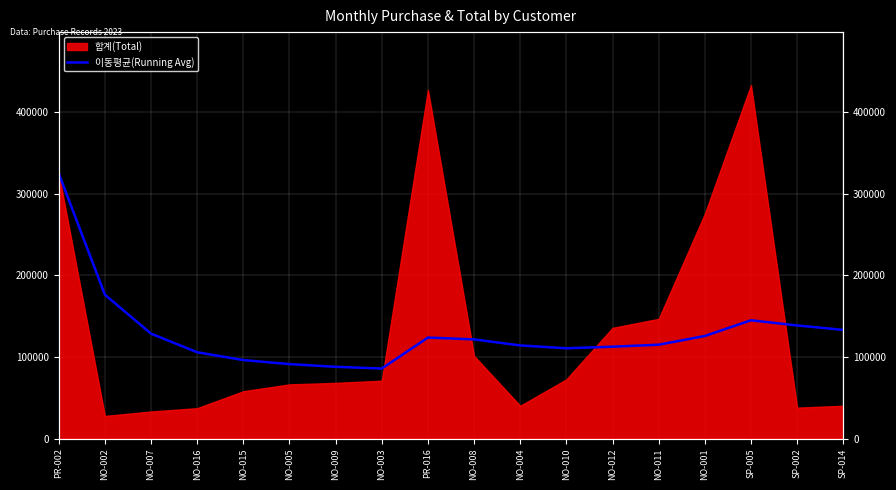

What position from the right is SP-014?

1